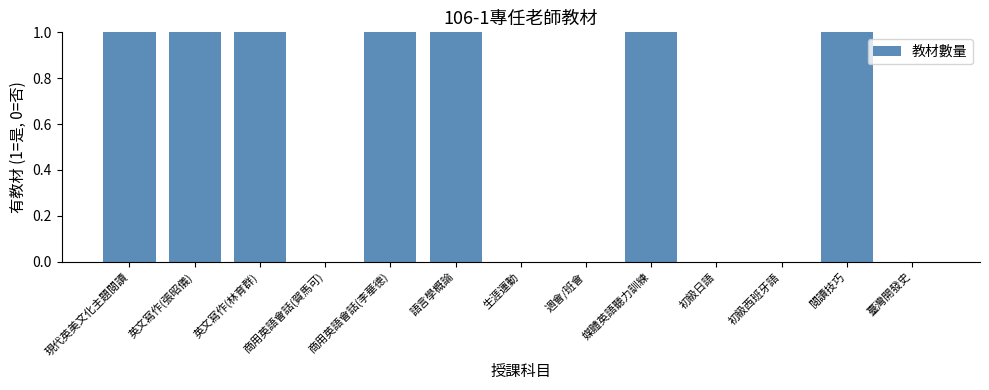

What is the sum of all values?

7